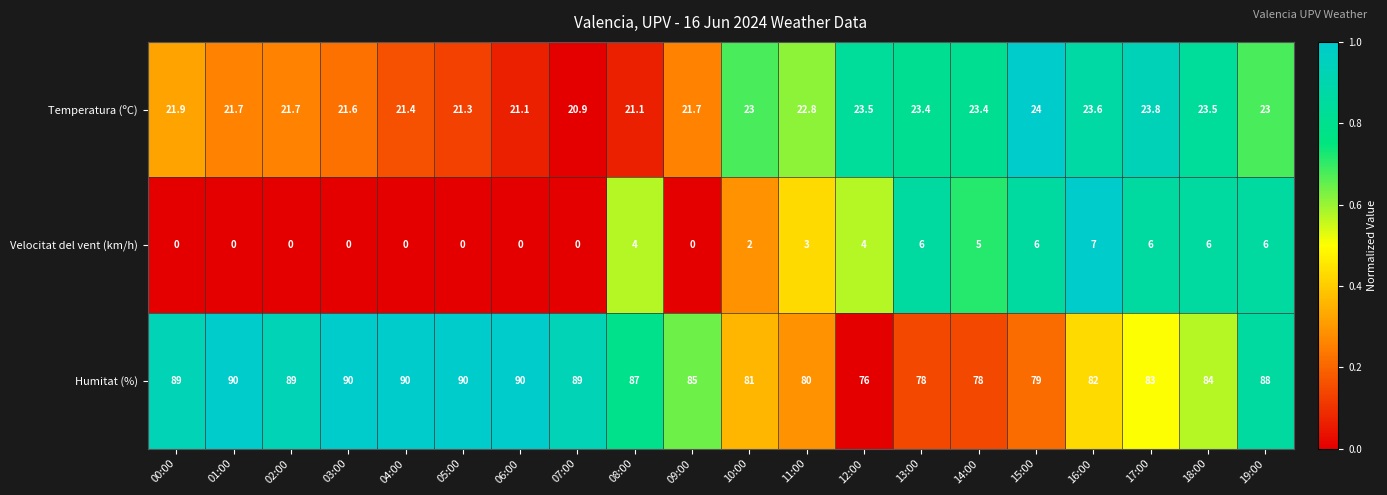

At which label does Temperatura (ºC) reach its minimum?

07:00